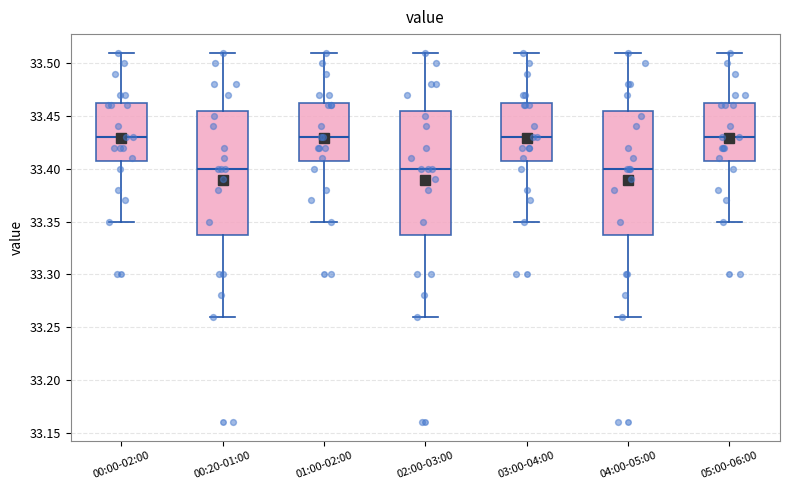

Where does the lower whisker of the box for 02:00-03:00 end on the y-axis? The values are not printed on the chart, so give them approximately, as read against the axis.

33.260